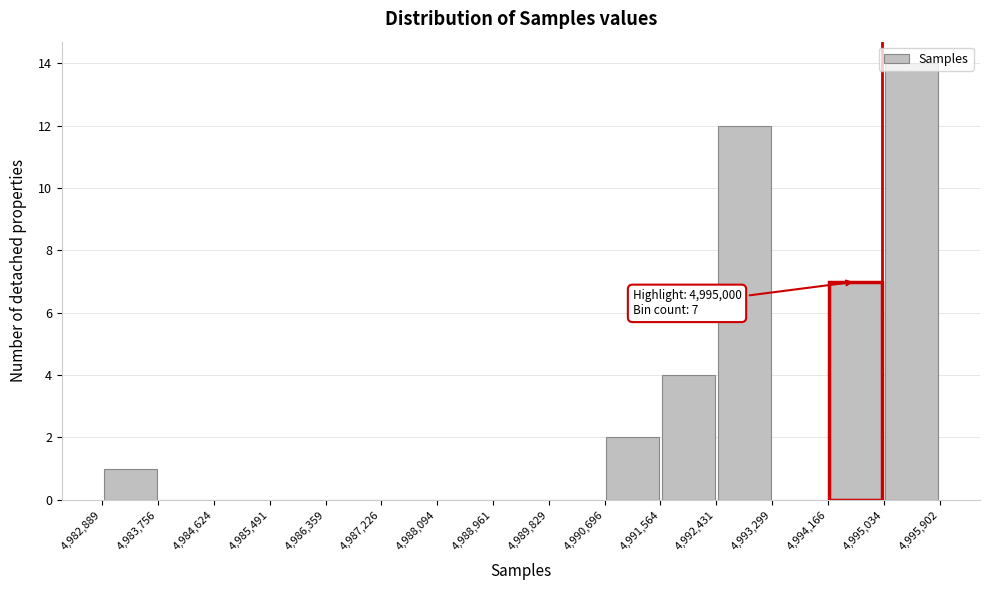

Over which range of the x-axis is the bar tallest?

4,995,034 to 4,995,902